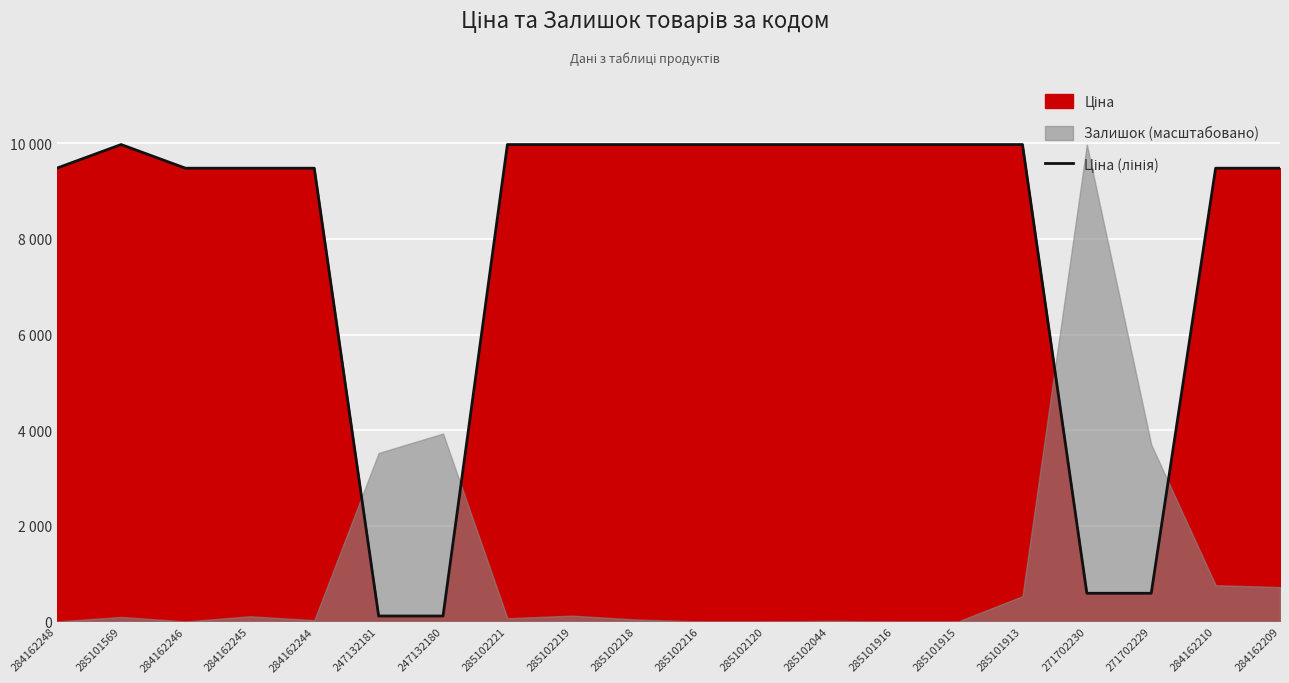

Reading left to right, what are all the values shown in this chart?

284162248=9480.1	285101569=9975.0	284162246=9480.1	284162245=9480.1	284162244=9480.1	247132181=114.1	247132180=114.1	285102221=9975.0	285102219=9975.0	285102218=9975.0	285102216=9975.0	285102120=9975.0	285102044=9975.0	285101916=9975.0	285101915=9975.0	285101913=9975.0	271702230=589.9	271702229=589.9	284162210=9480.1	284162209=9480.1